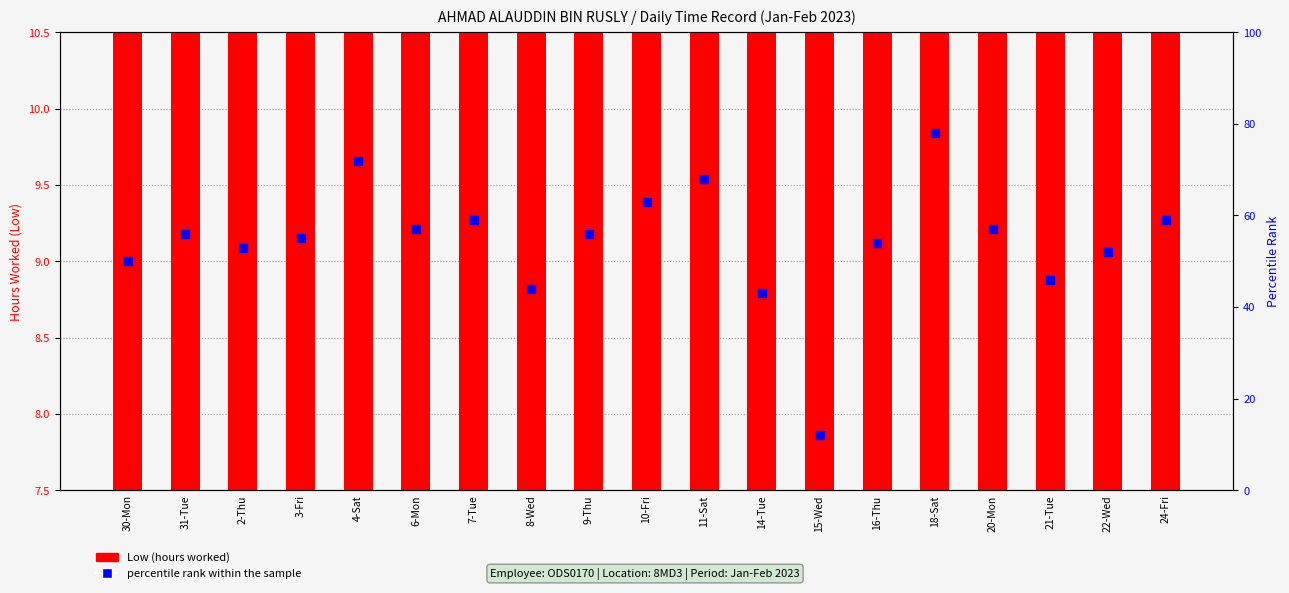

At which category is the sum across all series the highest?

18-Sat